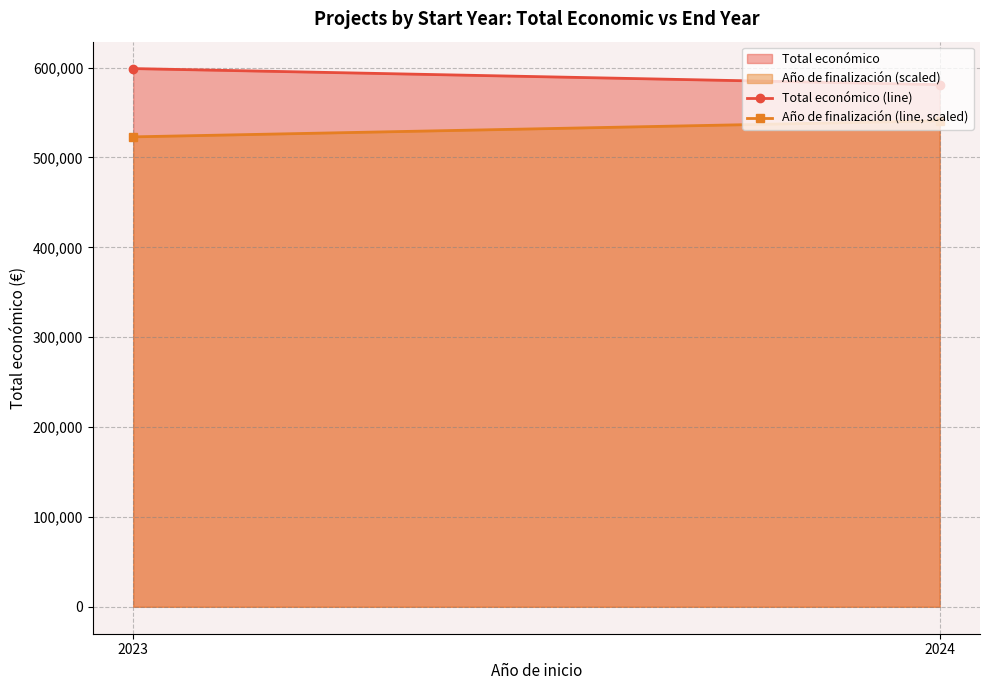

Rank the series at 2023 from highest to lowest value.

Total económico, Año de finalización (scaled)